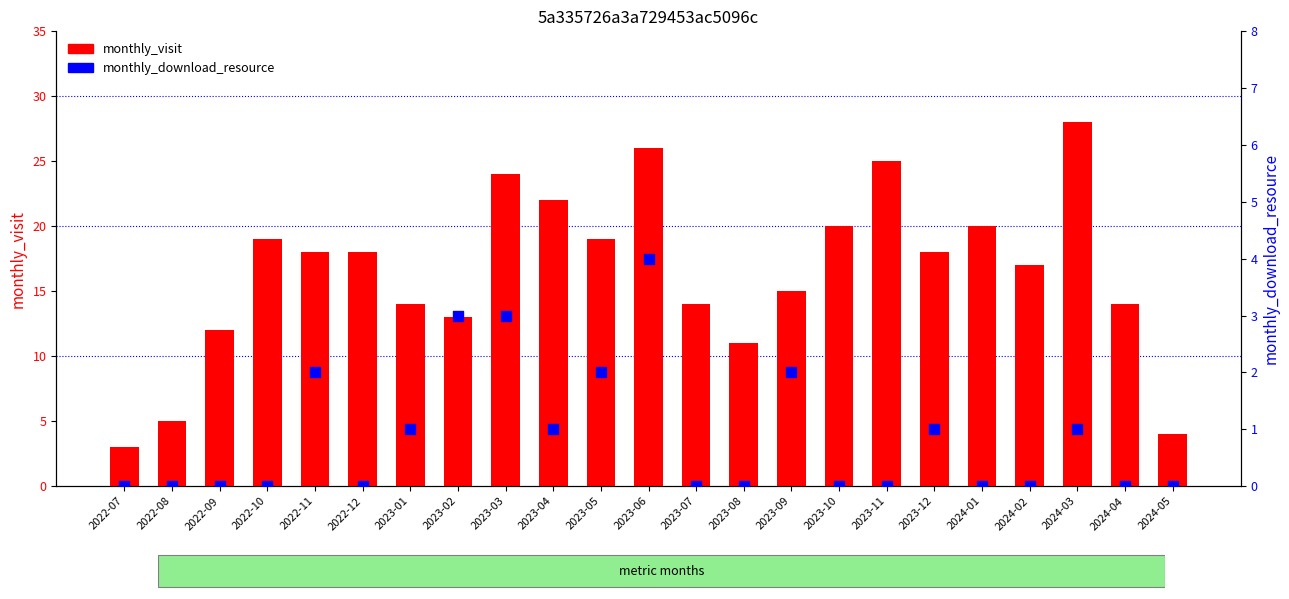

At how many categories does at least one series exceed 16?

13